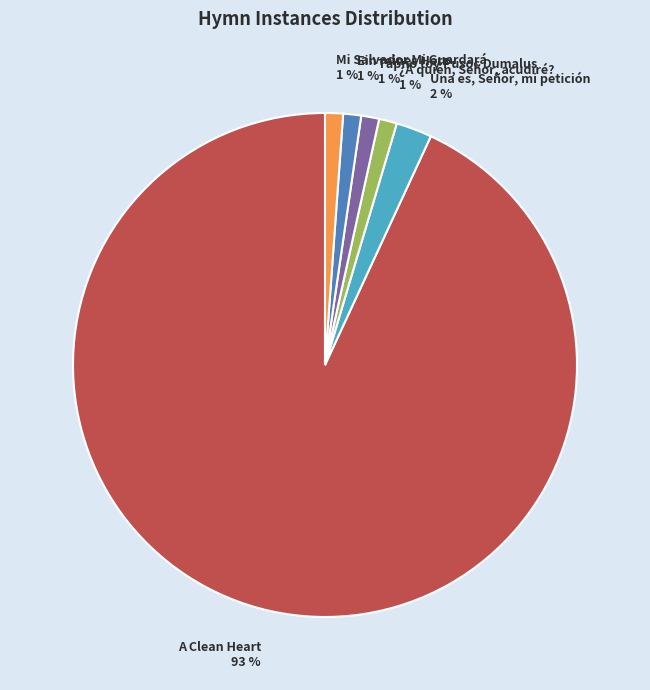

Does Una es, Señor, mi petición account for over 50% of the chart?

No